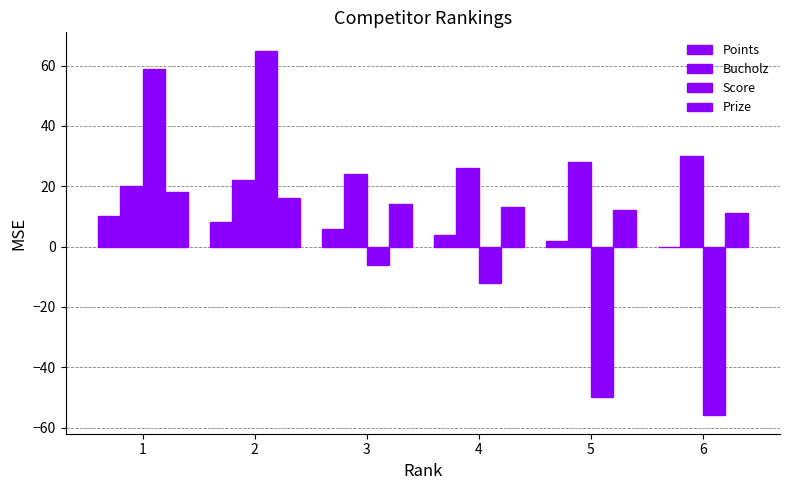

List the series in order of their overall mean, highest first.

Bucholz, Prize, Points, Score